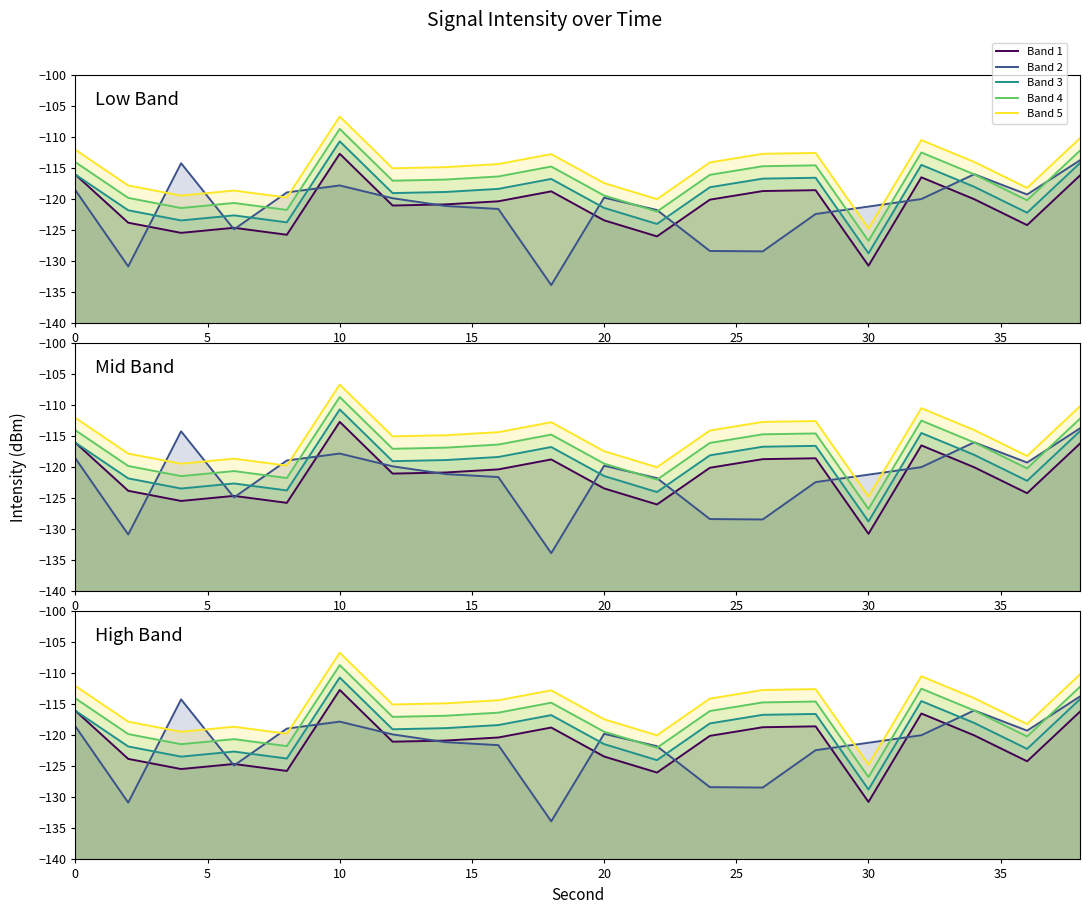

Reading left to right, extract all data points from this chart.

intensity_s0: -116.0	-123.8	-125.4	-124.6	-125.7	-112.7	-121.0	-120.9	-120.4	-118.7	-123.4	-126.0	-120.1	-118.7	-118.6	-130.7	-116.5	-120.0	-124.2	-116.2
intensity_s20: -118.6	-130.8	-114.2	-124.9	-118.9	-117.8	-119.9	-121.1	-121.6	-133.9	-119.8	-121.8	-128.4	-128.4	-122.4	-121.2	-120.0	-116.0	-119.3	-113.7
intensity_s40: -116.0	-121.8	-123.4	-122.6	-123.7	-110.7	-119.0	-118.9	-118.4	-116.7	-121.4	-124.0	-118.1	-116.7	-116.6	-128.7	-114.5	-118.0	-122.2	-114.2
intensity_s60: -114.0	-119.8	-121.4	-120.6	-121.7	-108.7	-117.0	-116.9	-116.4	-114.7	-119.4	-122.0	-116.1	-114.7	-114.6	-126.7	-112.5	-116.0	-120.2	-112.2
intensity_s80: -112.0	-117.8	-119.4	-118.6	-119.7	-106.7	-115.0	-114.9	-114.4	-112.7	-117.4	-120.0	-114.1	-112.7	-112.6	-124.7	-110.5	-114.0	-118.2	-110.2